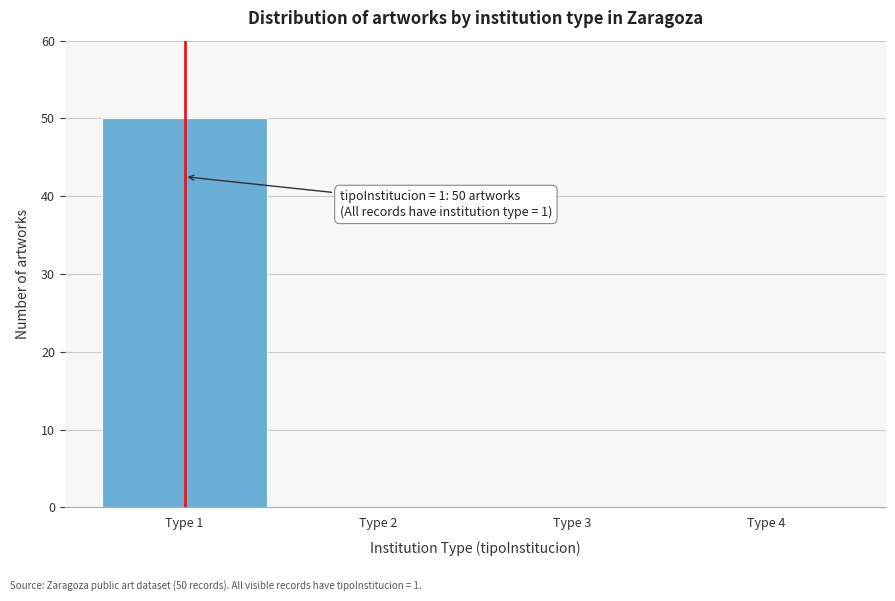

Over which range of the x-axis is the bar tallest?

0.5 to 1.5